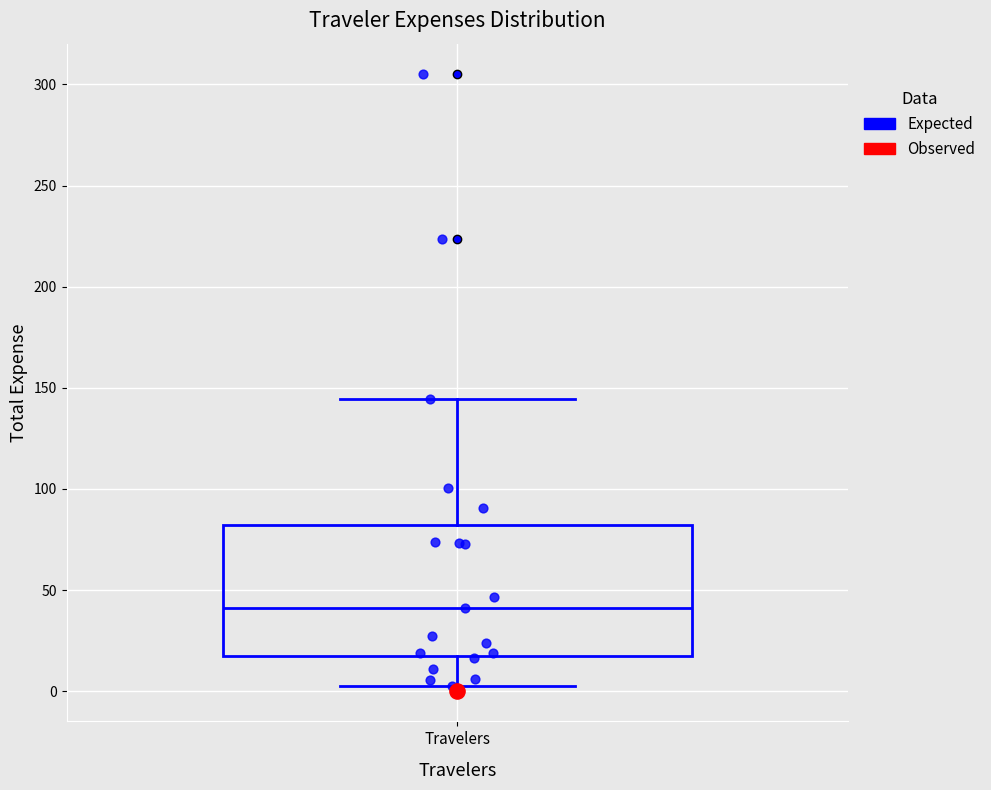

Transcribe this box plot: give where the median line is, the range the box spans, and where the two whiskers end, as read against the y-axis. The values are not printed on the chart, so give them approximately, as read against the axis.

median 40, box 20 to 80, whiskers 5 to 145